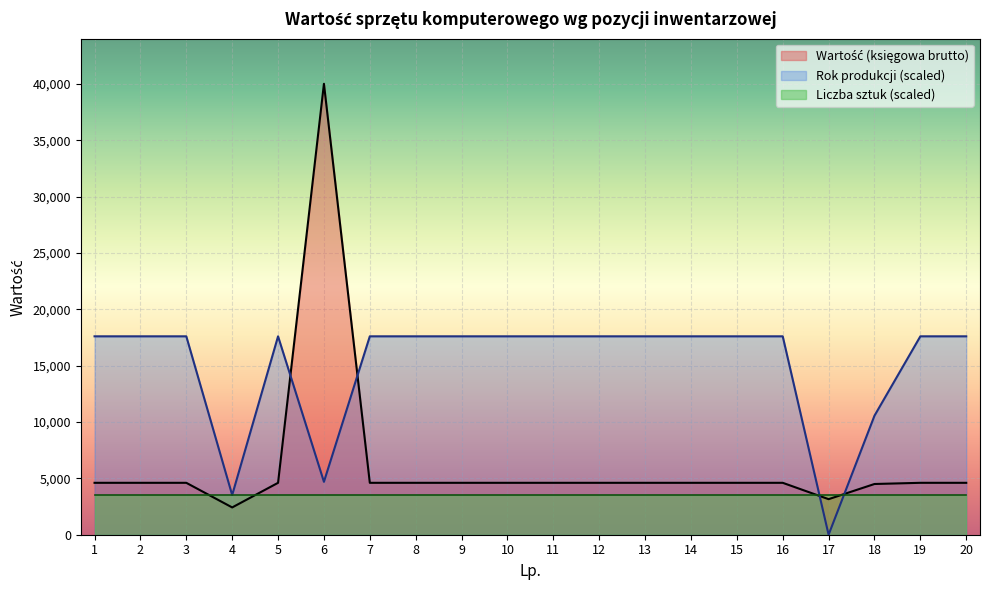

What is the difference between the highest and lowest values at 7?

14081.4